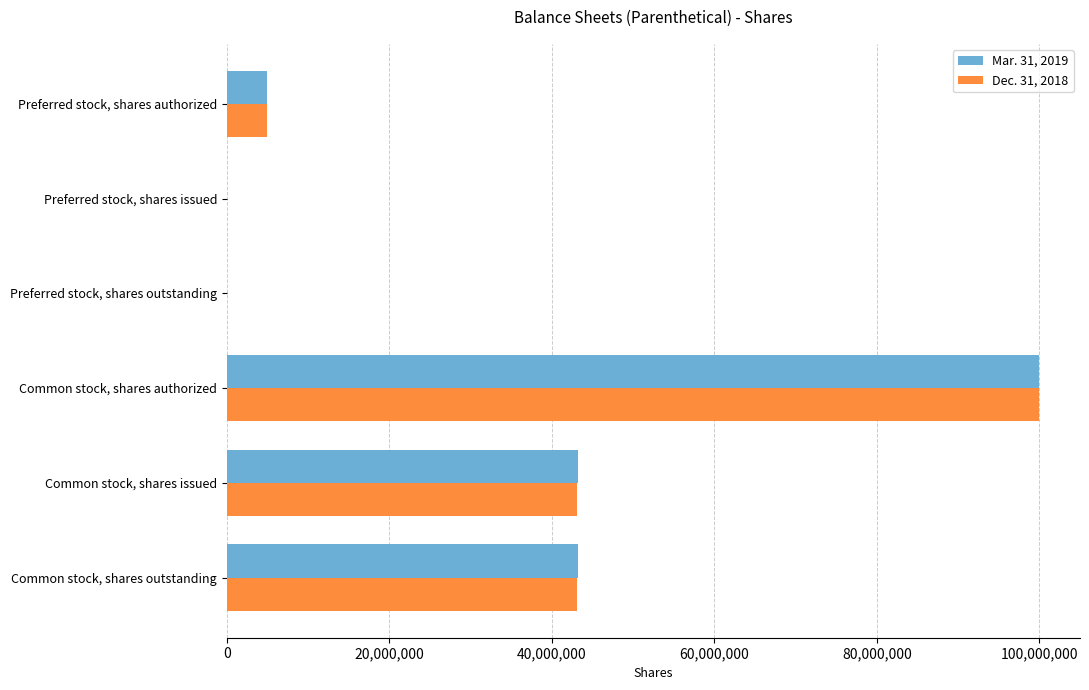

At which category does the chart reach its peak across all series?

Common stock, shares authorized